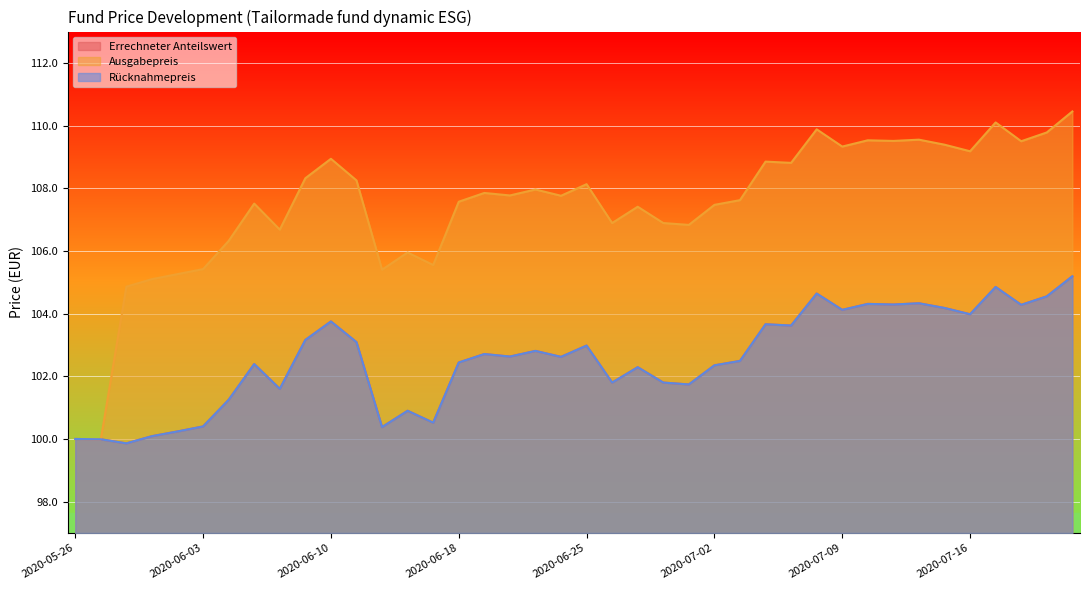

True or false: Ausgabepreis and Errechneter Anteilswert intersect in this chart.

False